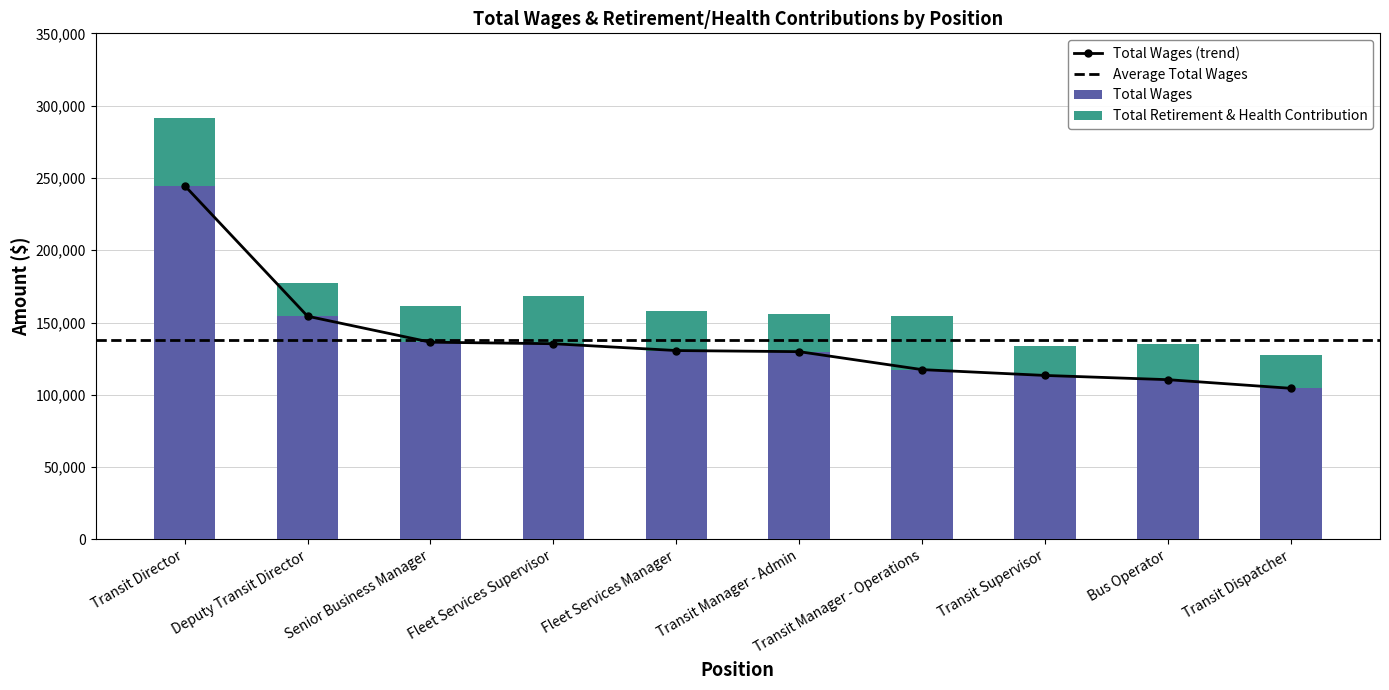

Which label corresponds to the smallest value in the chart?

Transit Supervisor